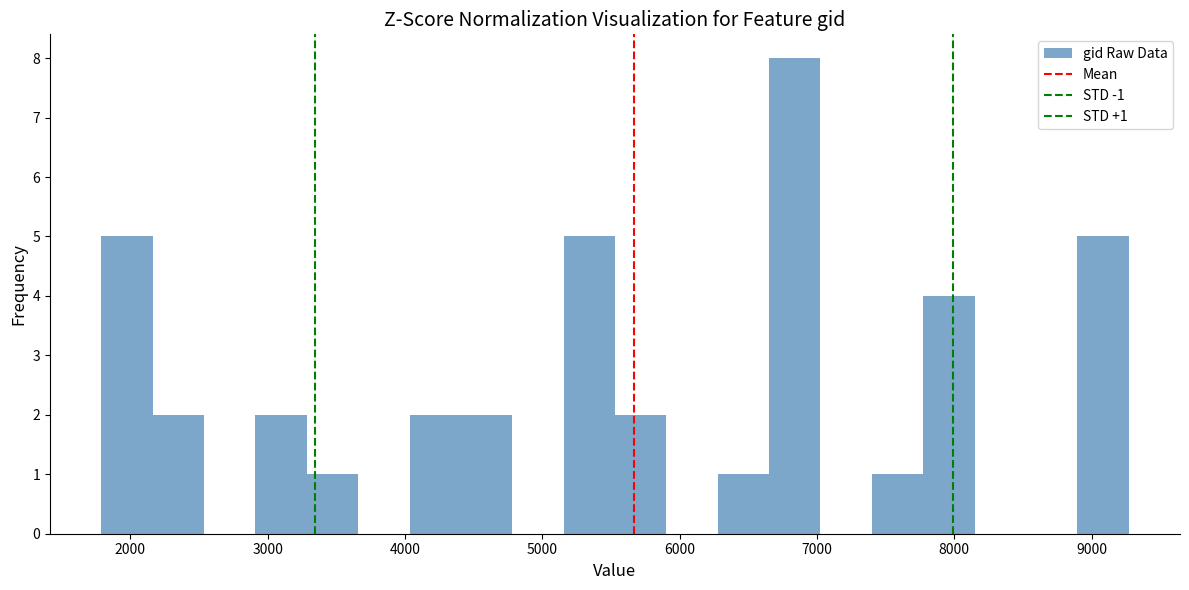

Around what value on the x-axis is the tallest bar? Give the approximate position of its centre, as read against the axis.

6800